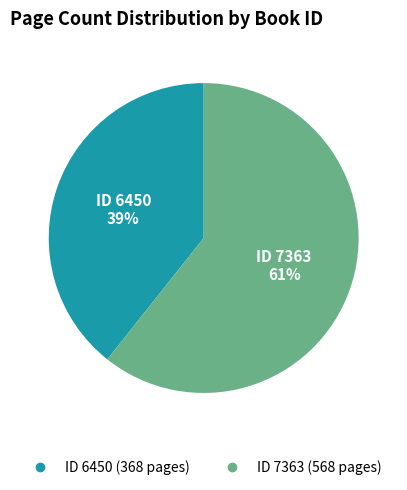

Is there a majority slice in this chart?

Yes